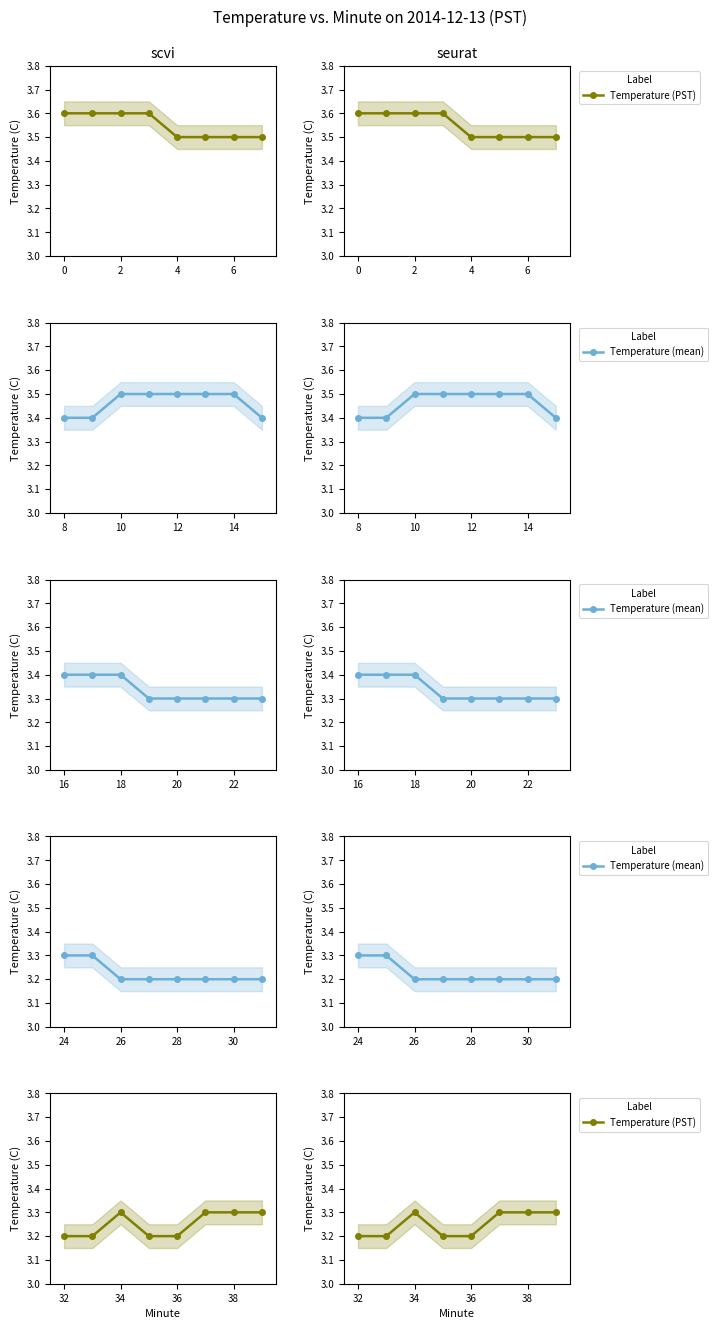

At how many categories does at least one series exceed 3?

8